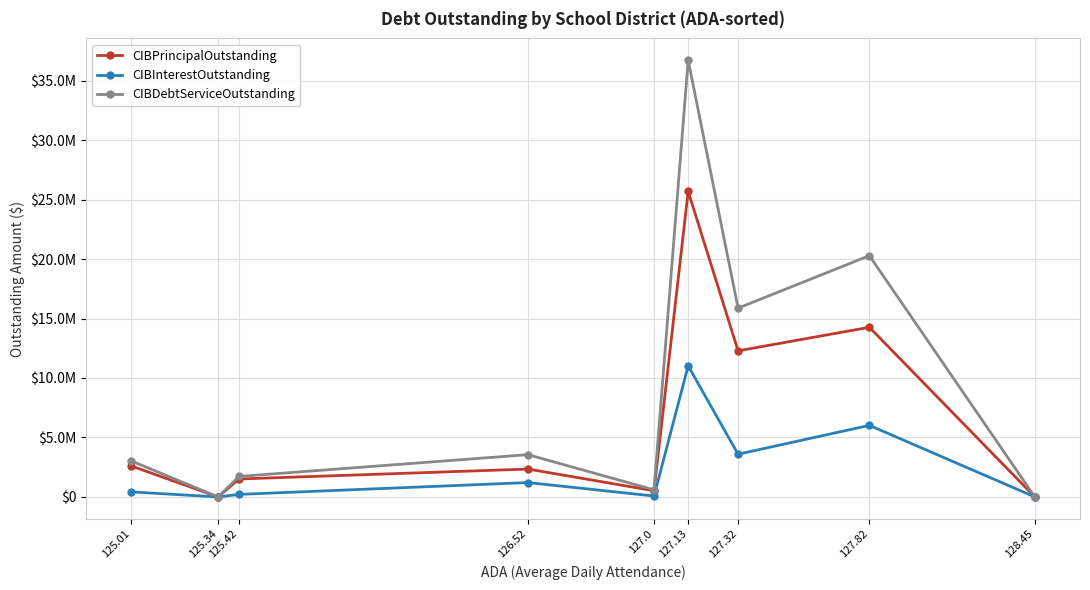

Reading right to left, transcribe all the data shown in this chart.

CIBPrincipalOutstanding: 0.0	14265000.0	12285000.0	25690000.0	520000.0	2345000.0	1509000.0	0.0	2600000.0
CIBInterestOutstanding: 0.0	6019300.0	3590725.0	11025644.0	76000.0	1208852.5	214852.0	0.0	421960.0
CIBDebtServiceOutstanding: 0.0	20284300.0	15875725.0	36715644.0	596000.0	3553852.5	1723852.0	0.0	3021960.0